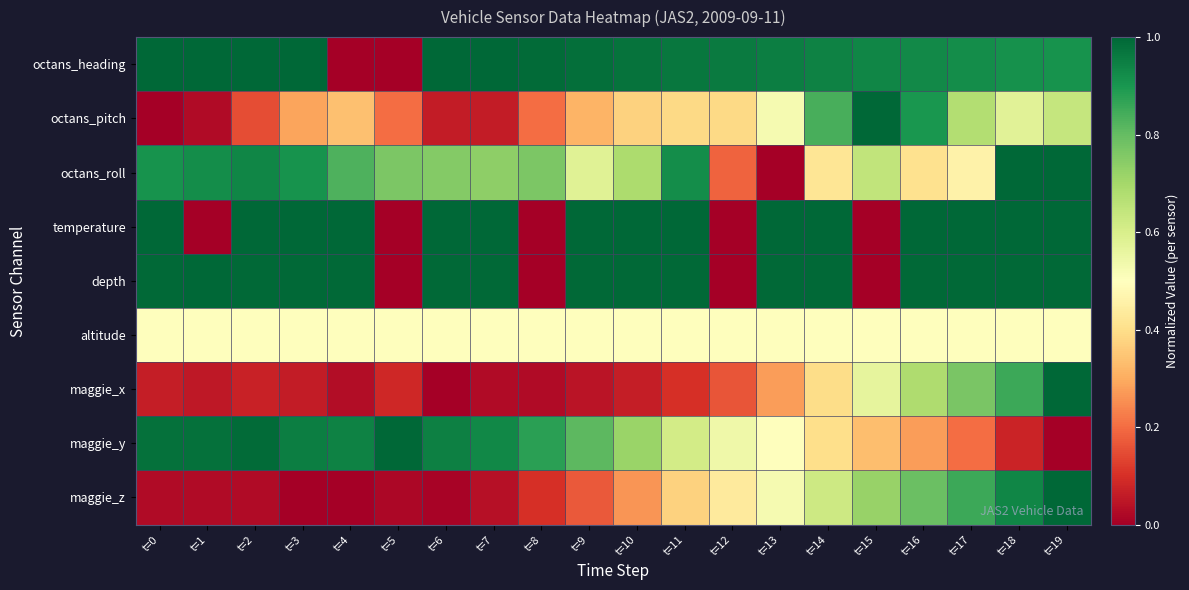

At which category is the sum across all series the highest?

t=19